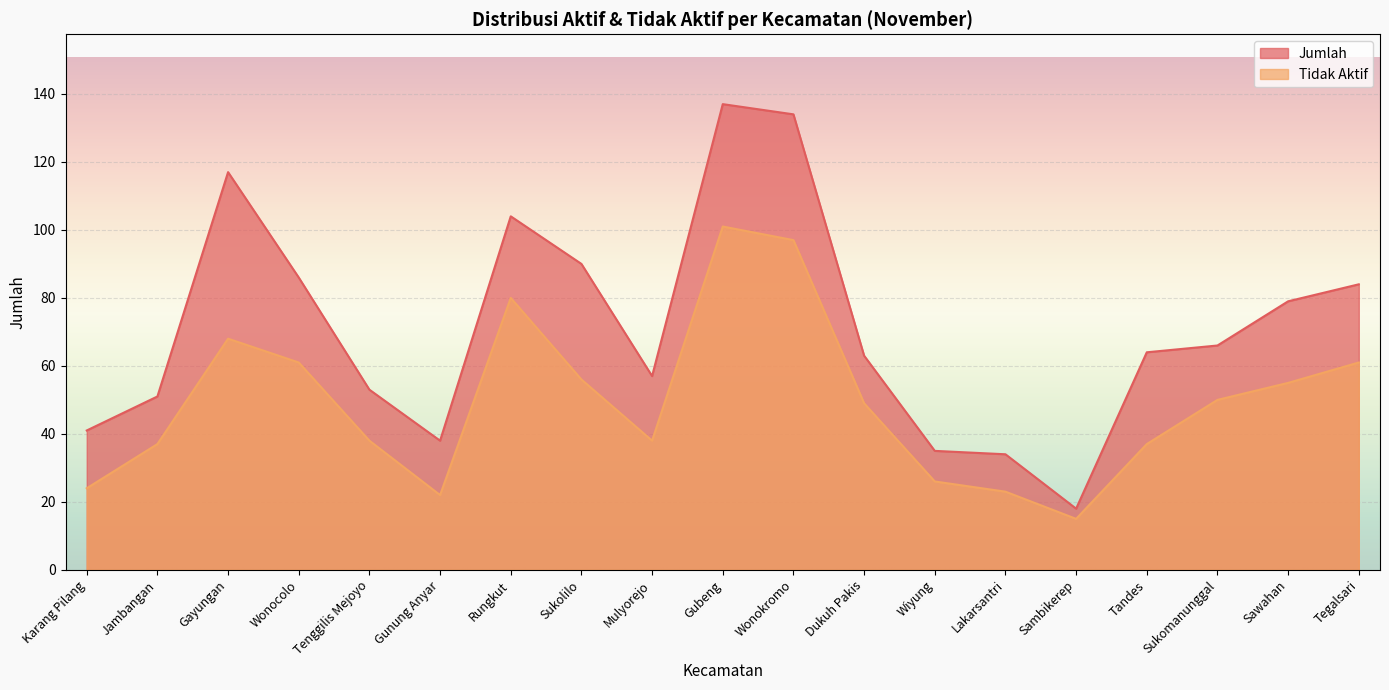

How many data points in jumlah are less than 64?

9